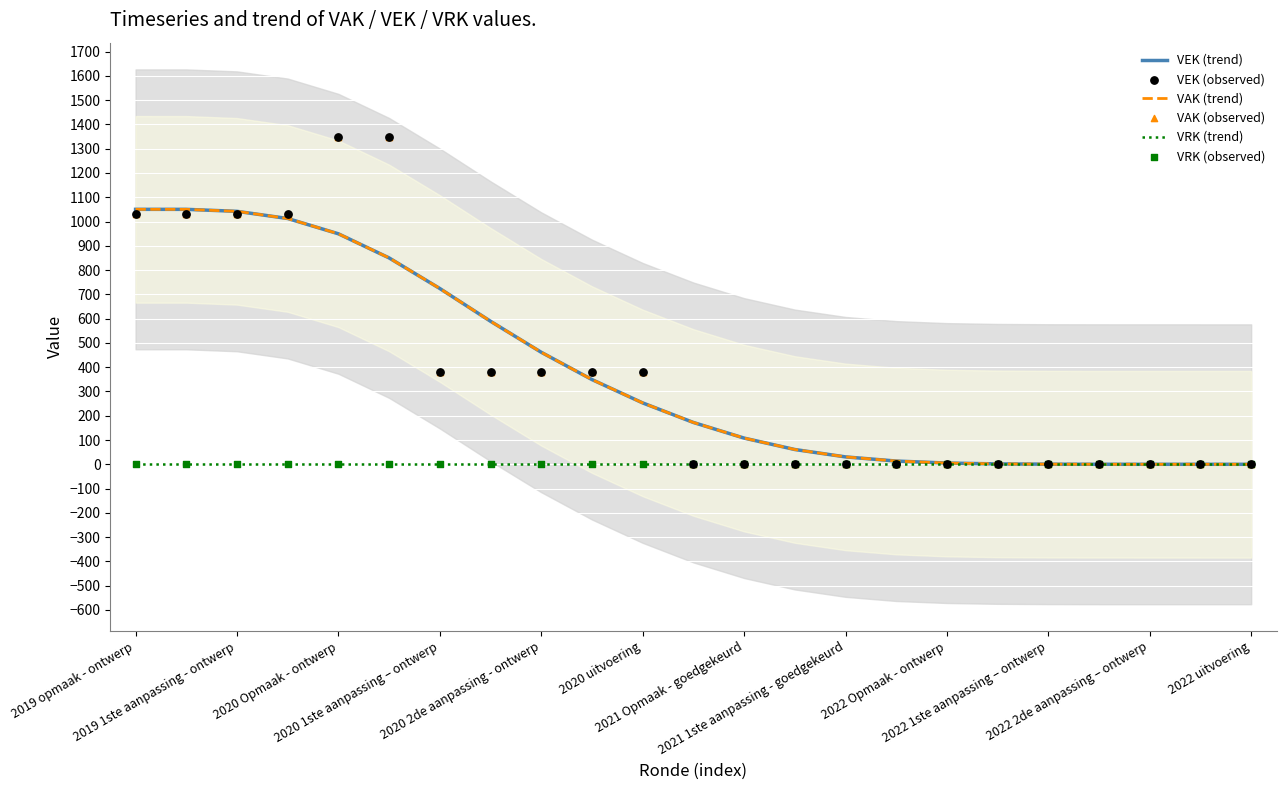

Which series has the widest spread of Y values?

VEK (observed)